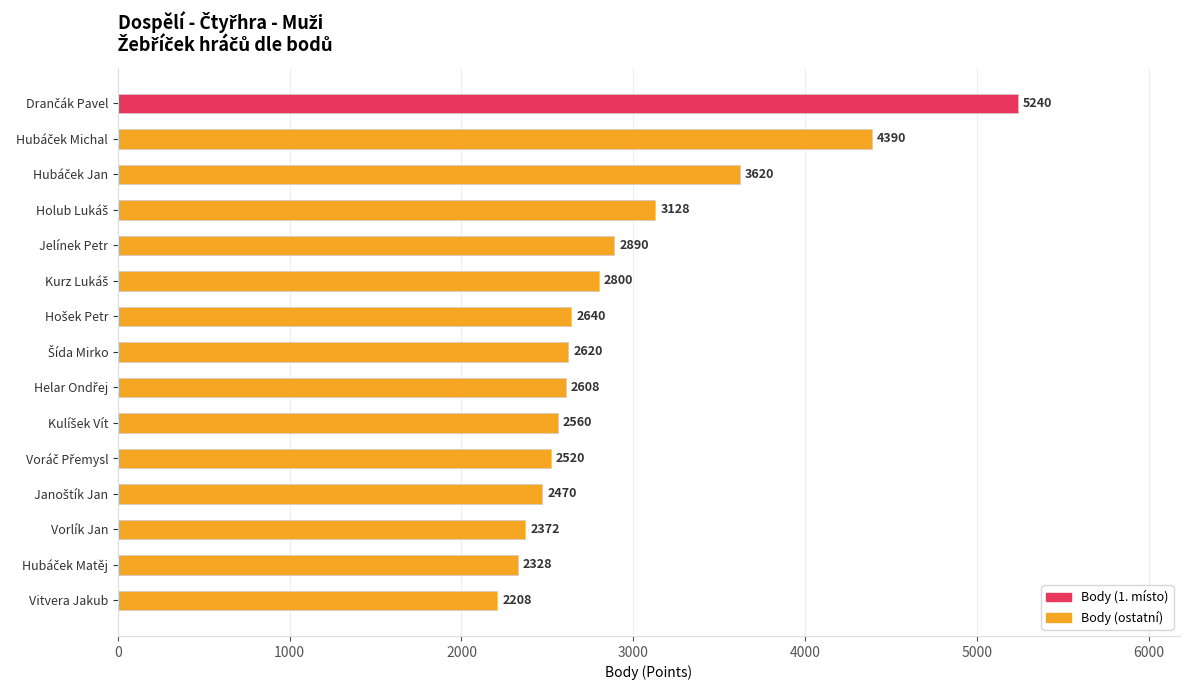

Reading top to bottom, transcribe all the data shown in this chart.

5240	4390	3620	3128	2890	2800	2640	2620	2608	2560	2520	2470	2372	2328	2208